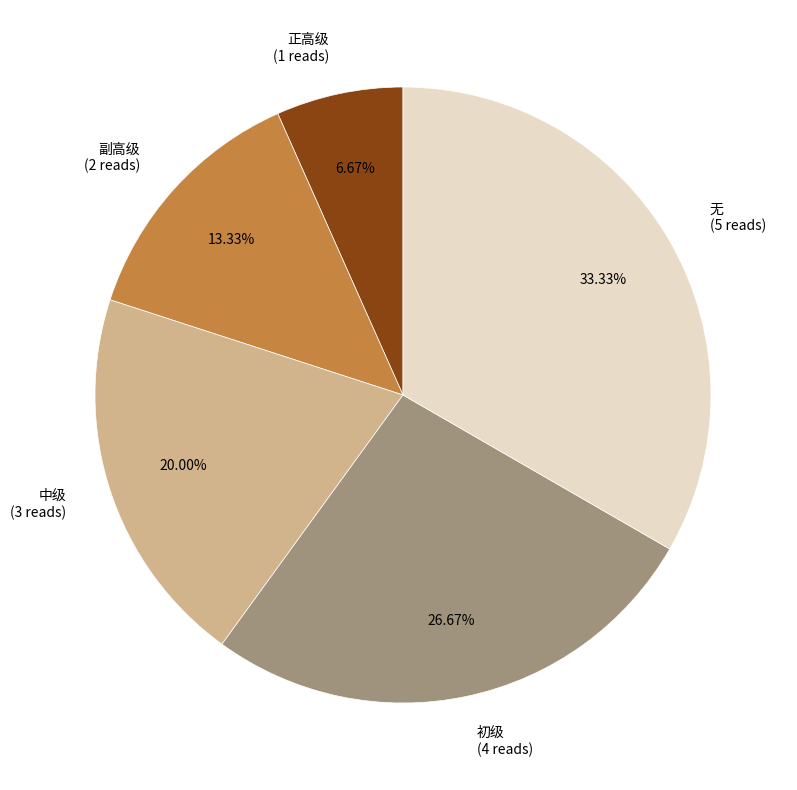

Which has a higher value, 中级 (3 reads) or 无 (5 reads)?

无 (5 reads)